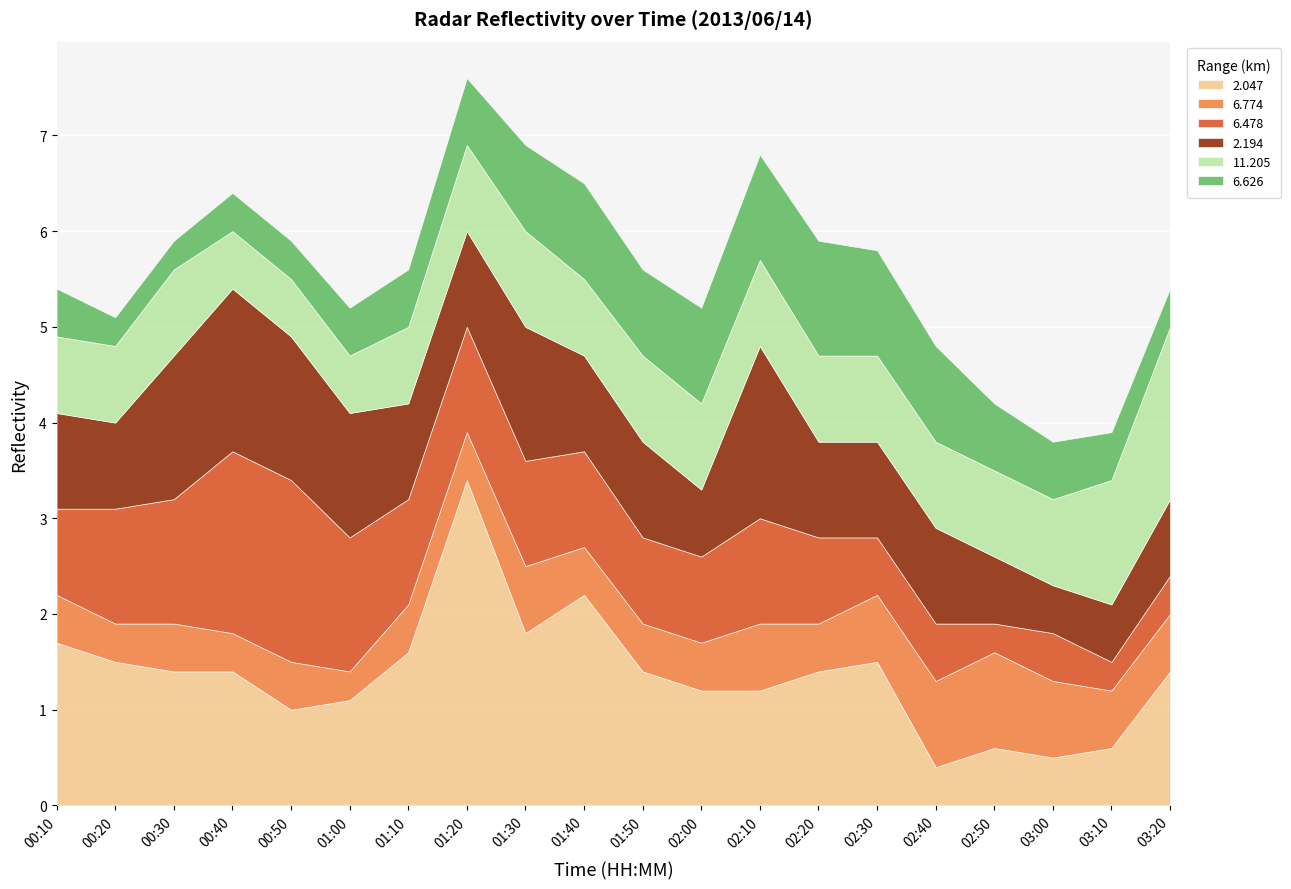

What are all the series names shown in the legend?

2.047, 6.774, 6.478, 2.194, 11.205, 6.626